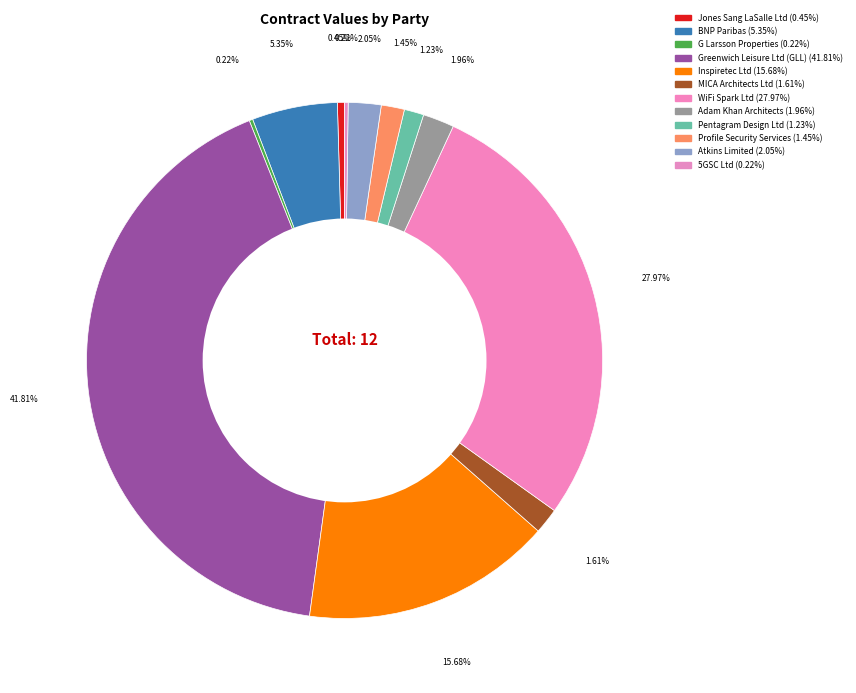

Is Atkins Limited the majority of the pie?

No